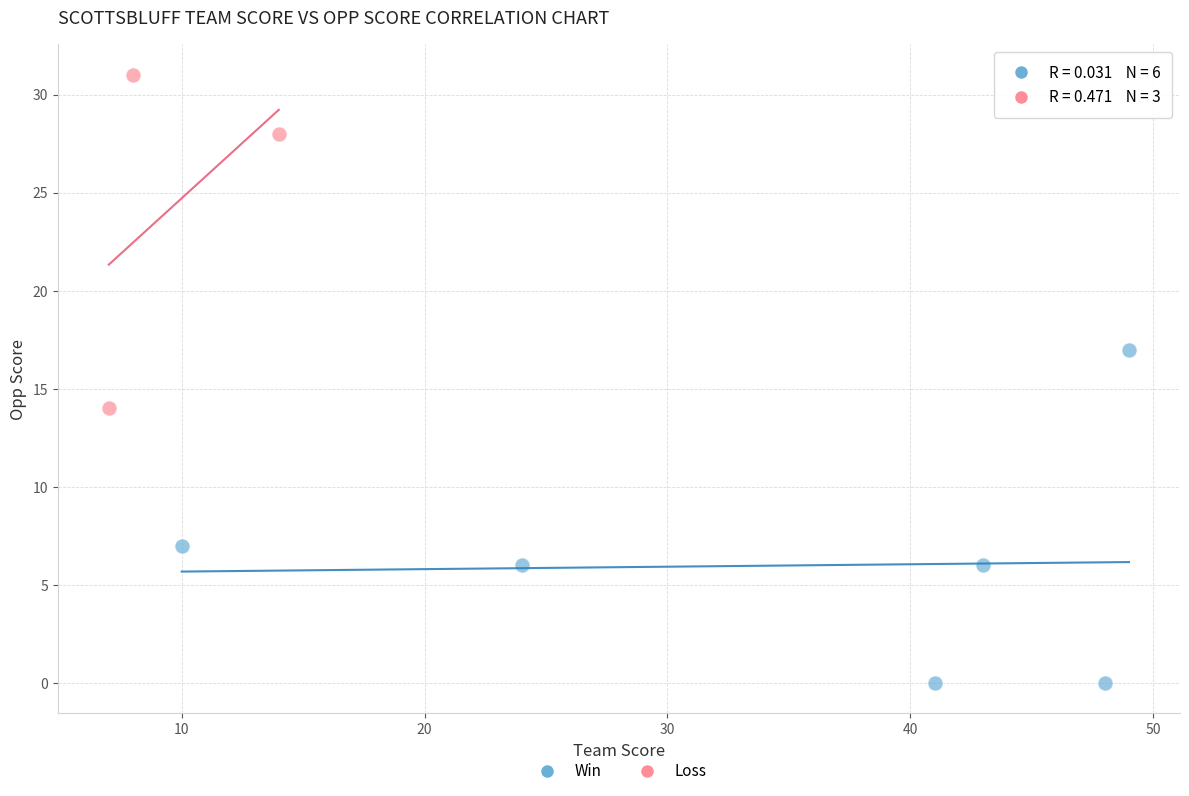

Which series reaches the minimum Y coordinate?

Win